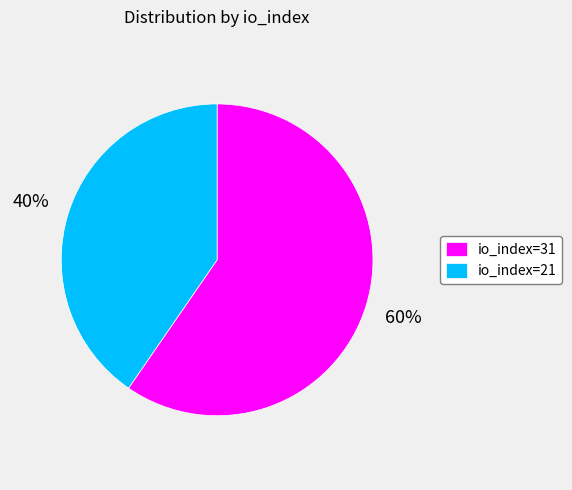

To the nearest percent, what portion does io_index=21 represent?

40%